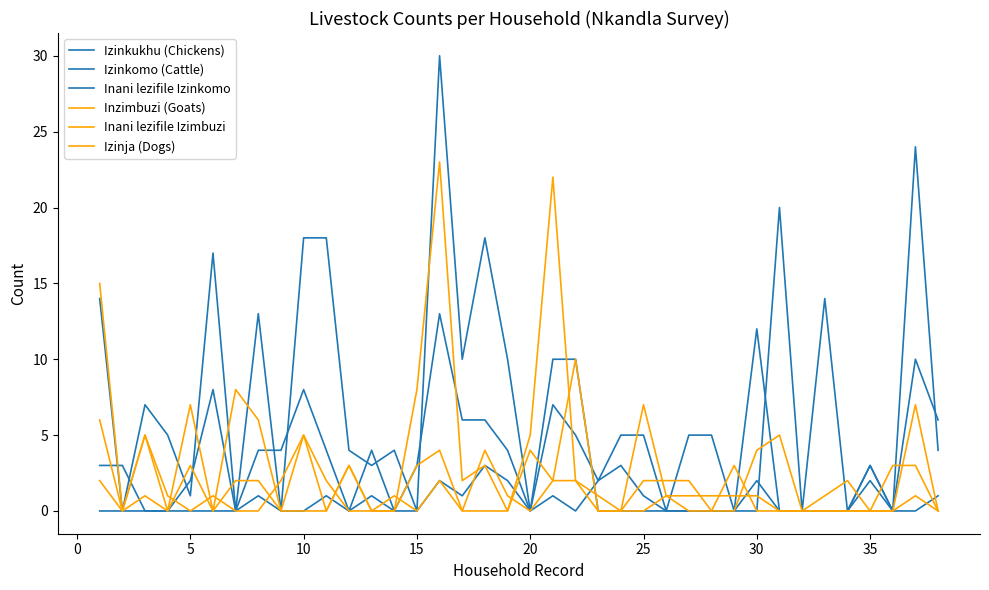

Which series has the widest spread of values?

Izinkukhu (Chickens)